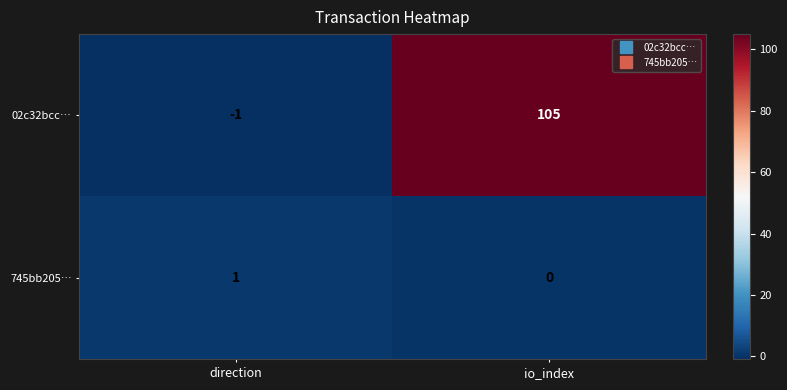

What is the sum of all 02c32bcc… values?

104